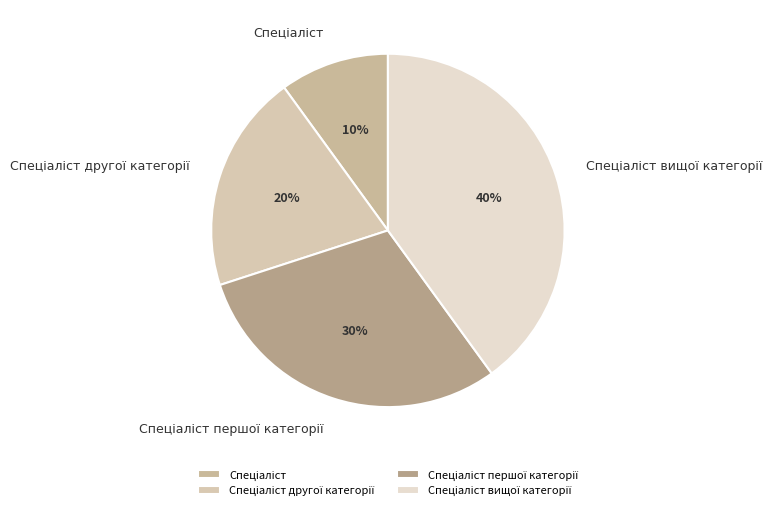

To the nearest percent, what is the average slice percentage?

25%